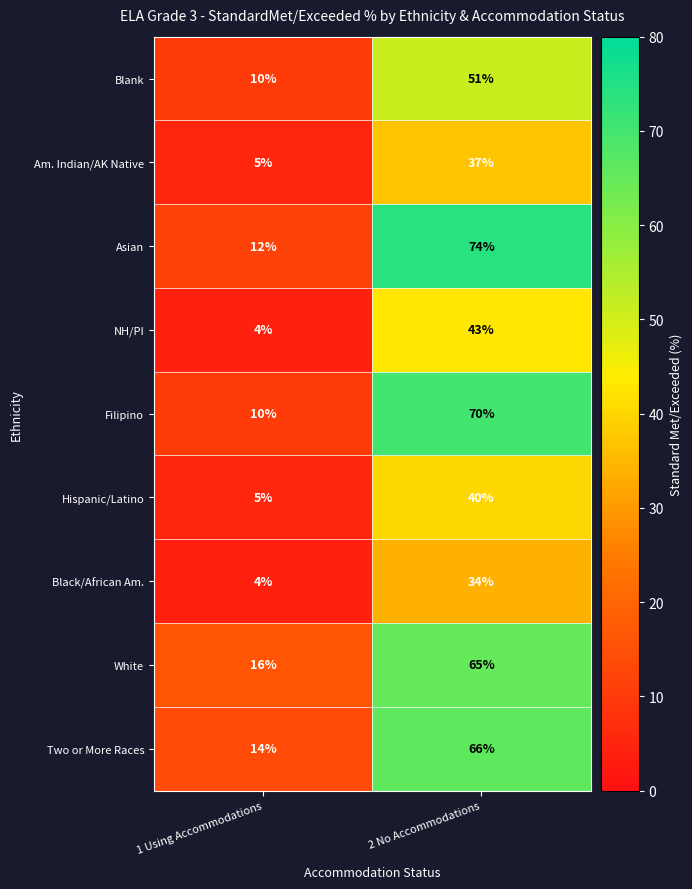

What is the spread (max minus min) of values at 2 No Accommodations?

40